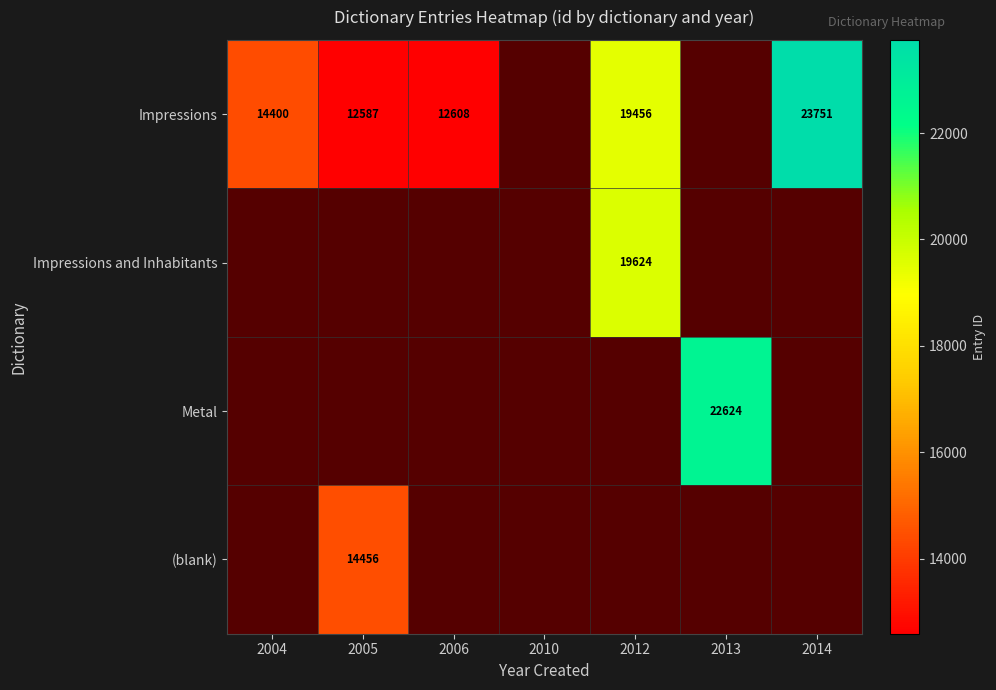

The Impressions series shows 12608 at 2006. True or false?

True